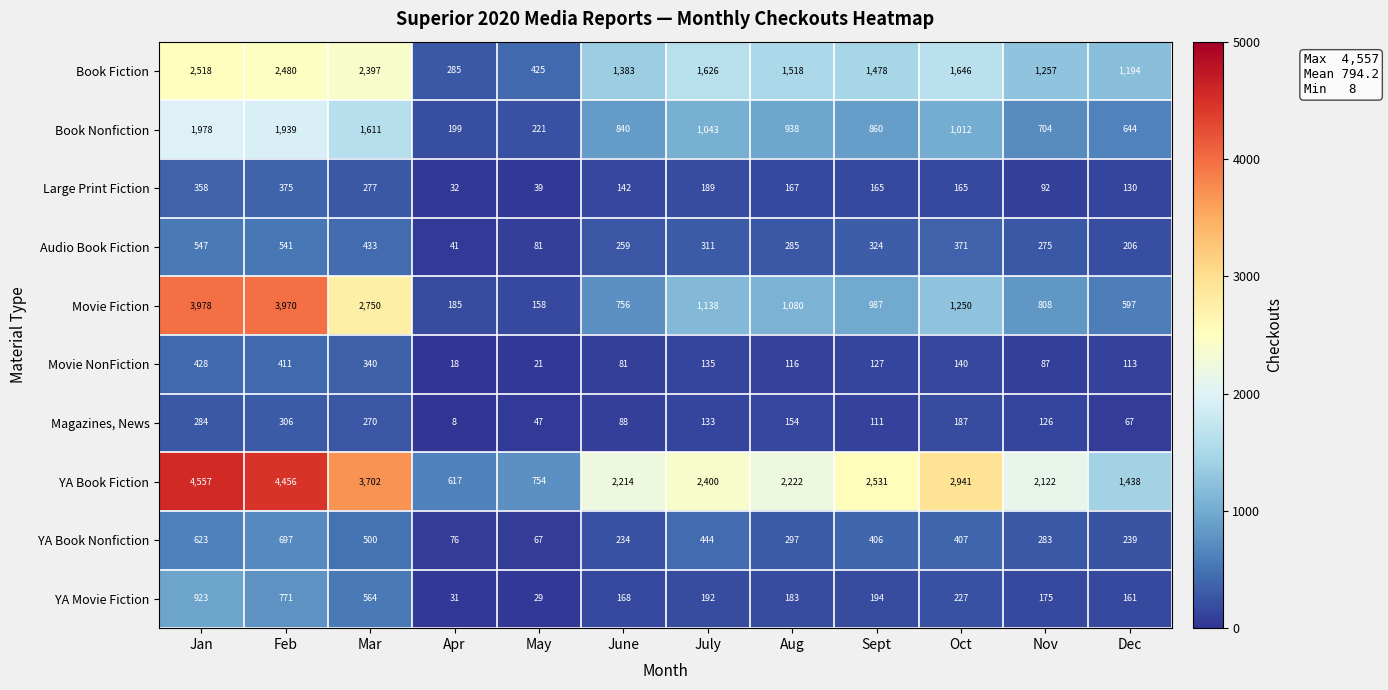

What is the difference between the Movie NonFiction values at Aug and Mar?

224